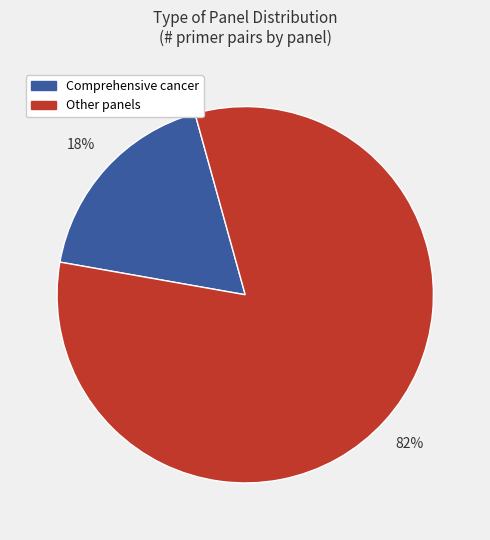

To the nearest percent, what is the average slice percentage?

50%